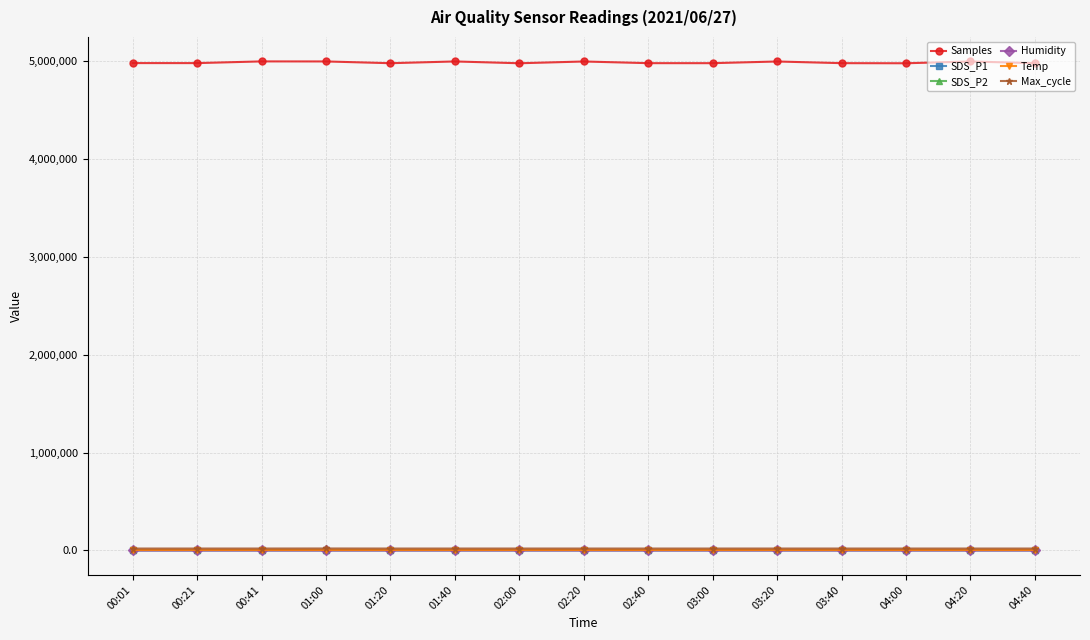

True or false: Samples has a value of 4993000.0 at 04:20.

True